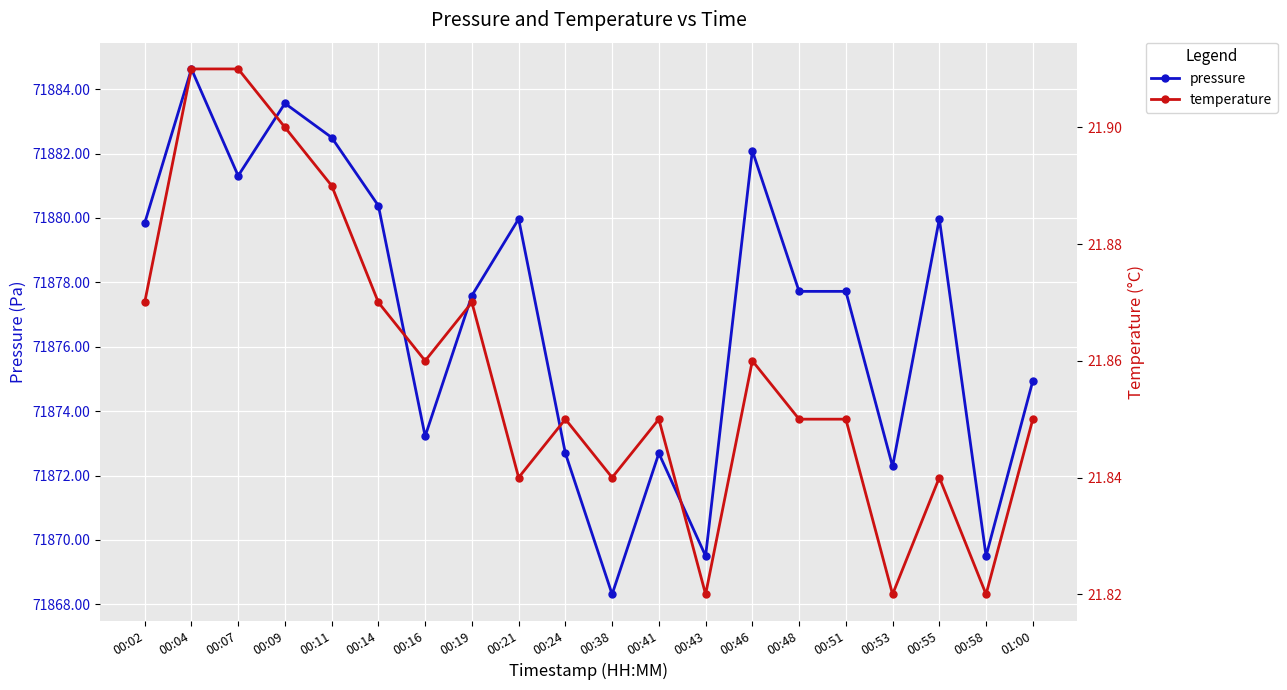

Count the temperature values in the range 21 to 22.

20